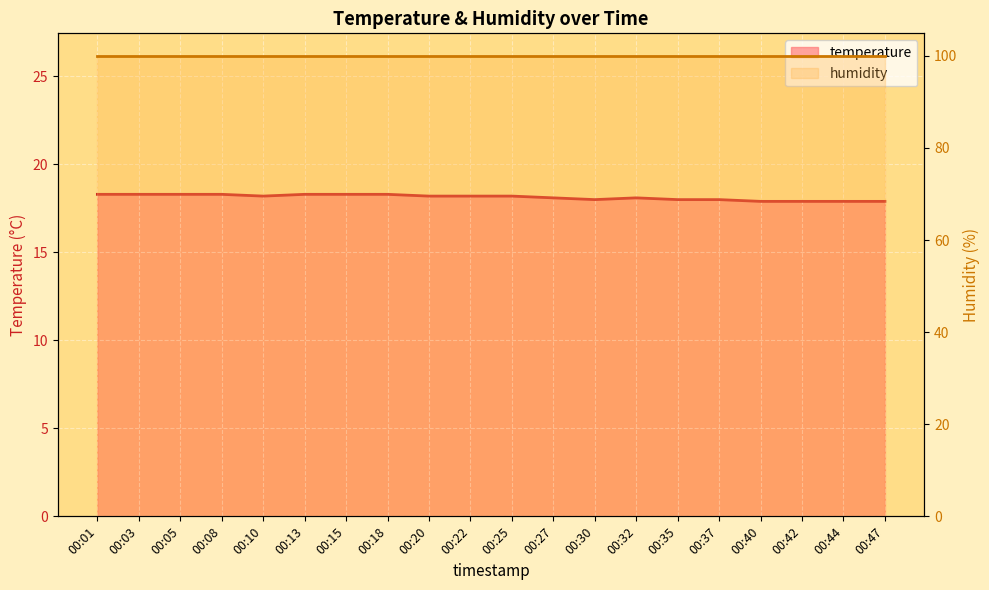

Read the value at 00:27.

18.1